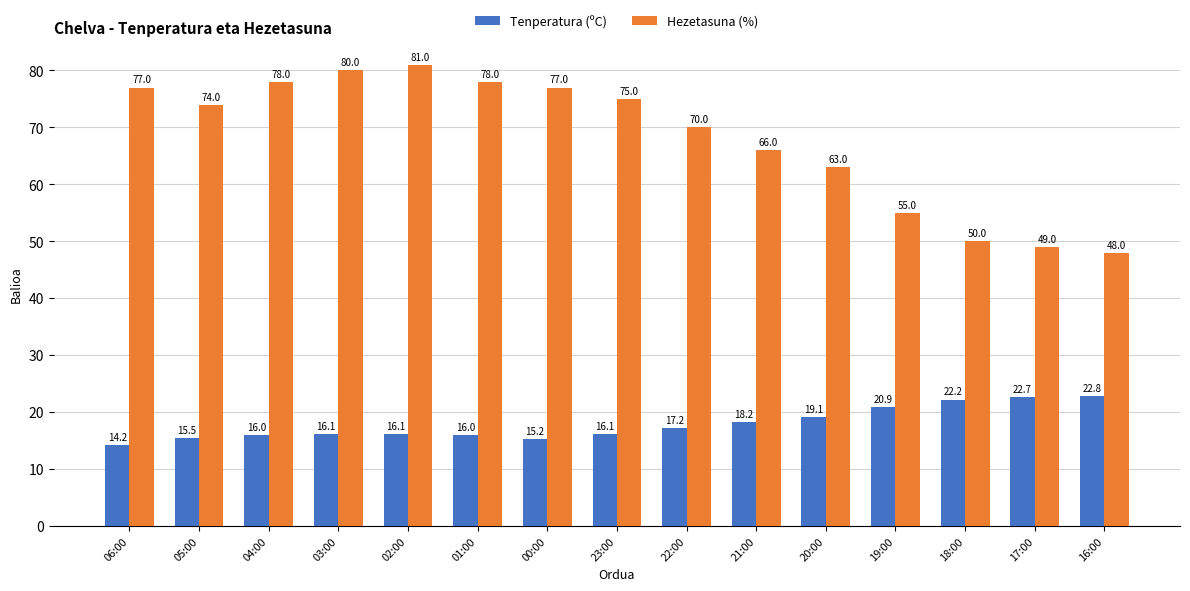

At which label is Hezetasuna (%) closest to 64?

20:00